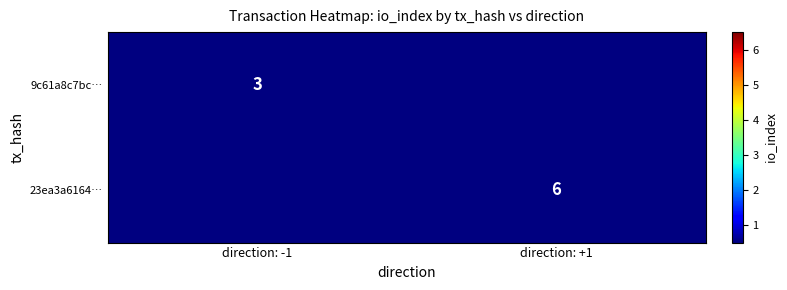

True or false: 23ea3a6164… has a value of 10 at direction: +1.

False